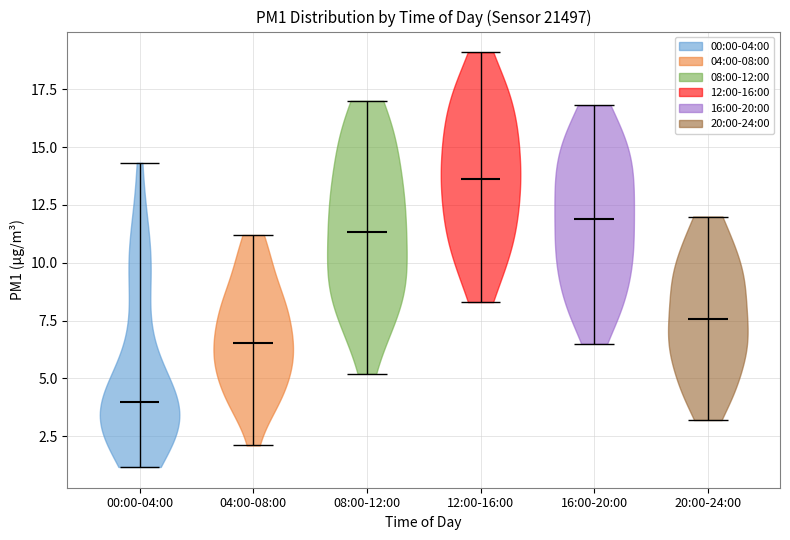

Reading left to right, read every violin against the y-axis: where its median line is, and the lowest and highest points it reaches. The values are not printed on the chart, so give them approximately, as read against the axis.

00:00-04:00: median line 4.0, lowest point 1.0, highest point 14.5
04:00-08:00: median line 6.5, lowest point 2.0, highest point 11.0
08:00-12:00: median line 11.5, lowest point 5.0, highest point 17.0
12:00-16:00: median line 13.5, lowest point 8.5, highest point 19.0
16:00-20:00: median line 12.0, lowest point 6.5, highest point 17.0
20:00-24:00: median line 7.5, lowest point 3.0, highest point 12.0